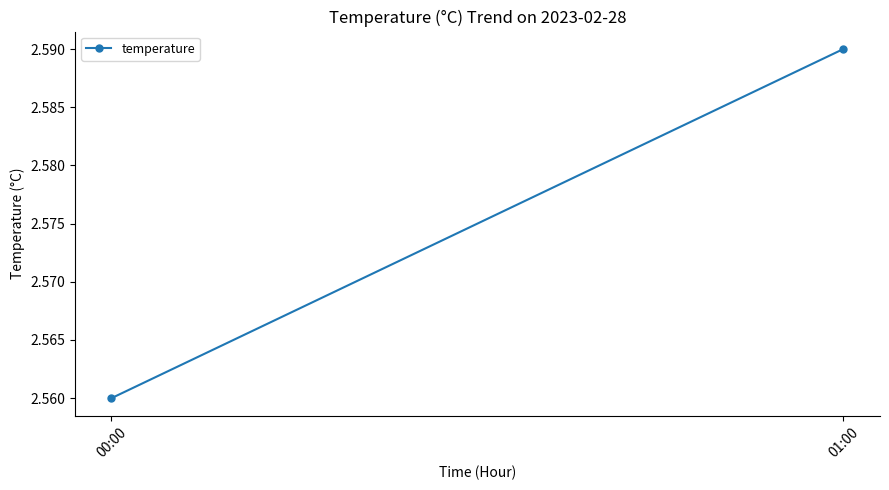

Is it true that the value at 00:00 is 1.7?

False